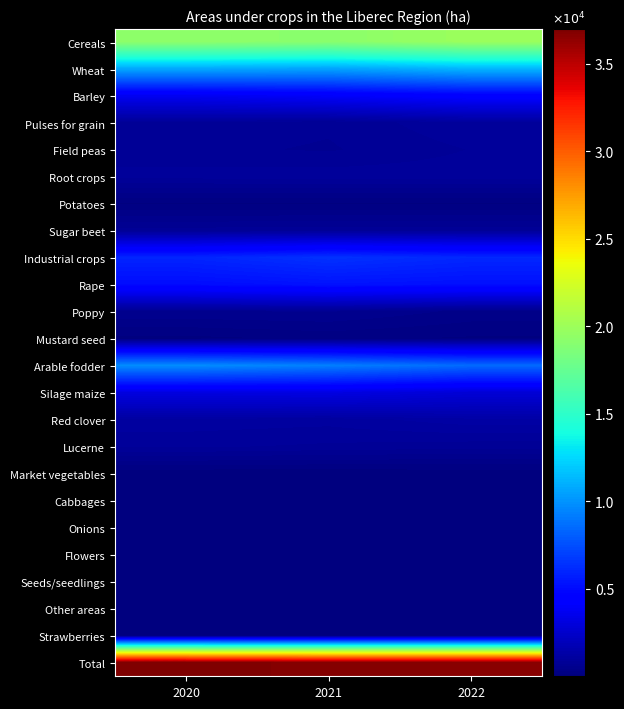

What is the total value across all series at 2020?

101167.6